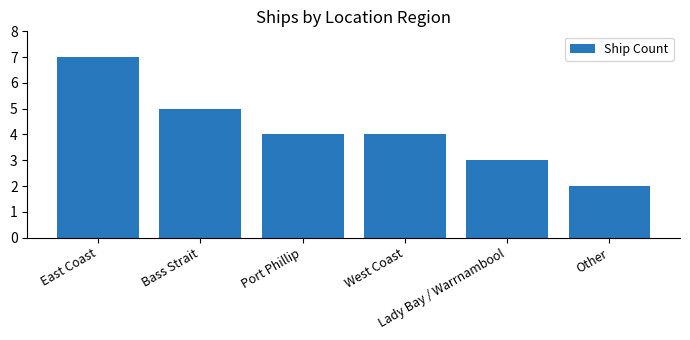

What is the label of the 2nd bar from the left?

Bass Strait